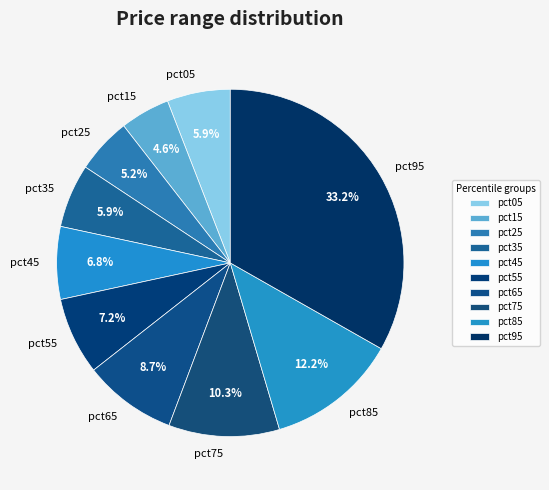

Count the number of slices in the pie.

10